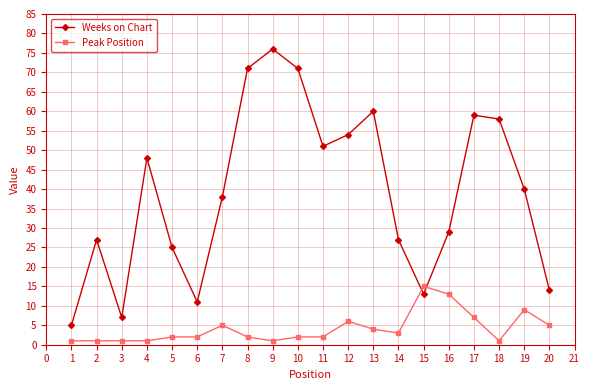

At which category does the chart reach its peak across all series?

9